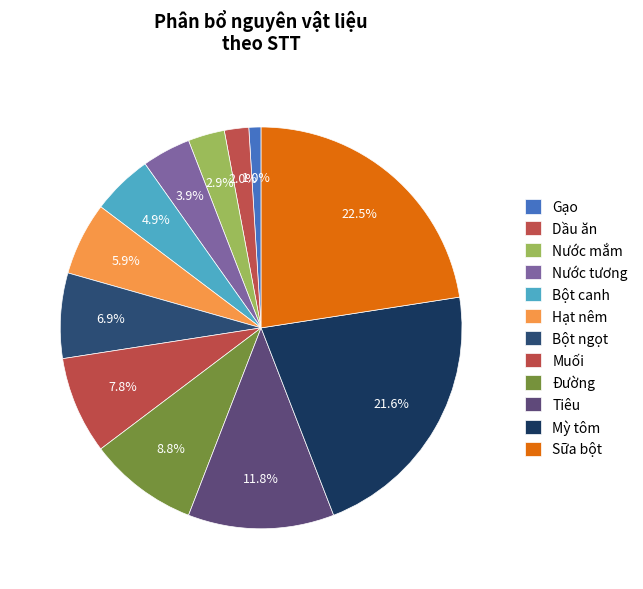

To the nearest percent, what is the difference between the Bột canh and Sữa bột slice percentages?

18%